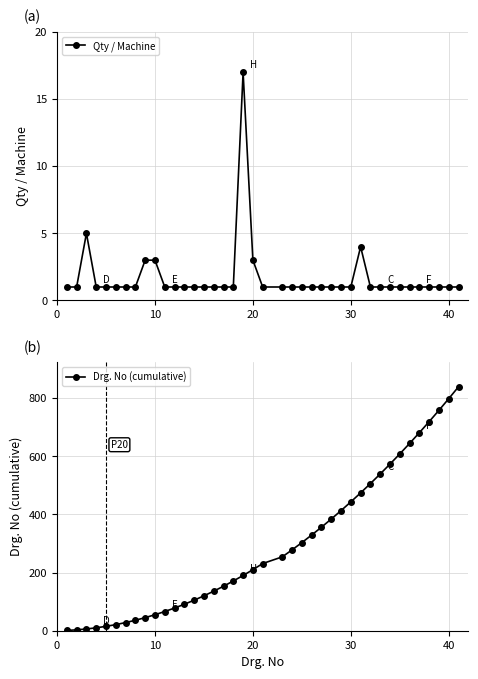

How many data points in Drg. No (cumulative) are less than 231?

20